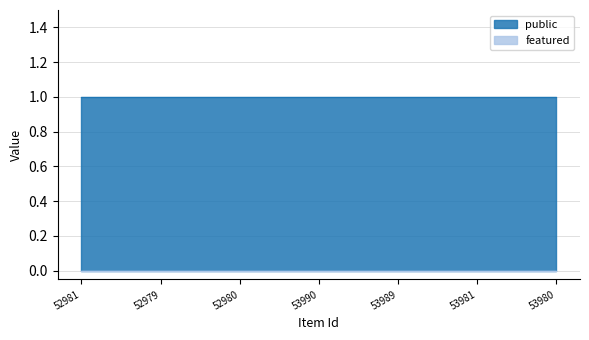

True or false: featured and public intersect in this chart.

False